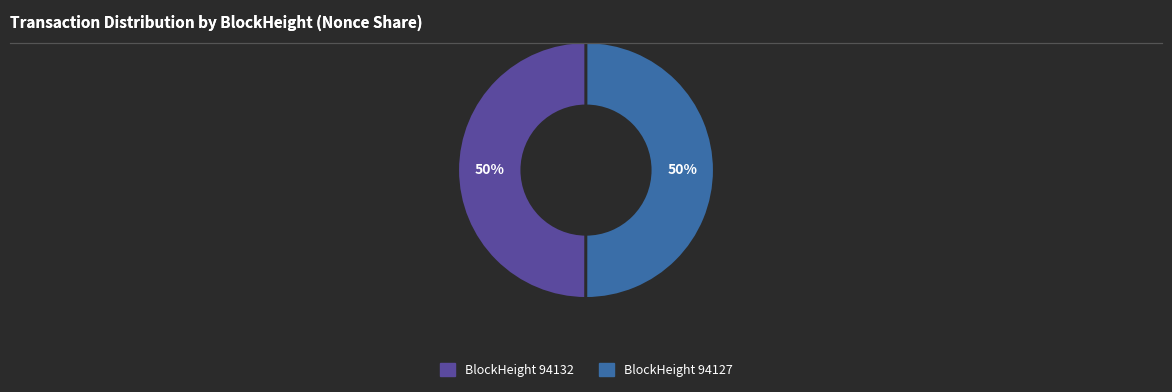

To the nearest percent, what is the average slice percentage?

50%